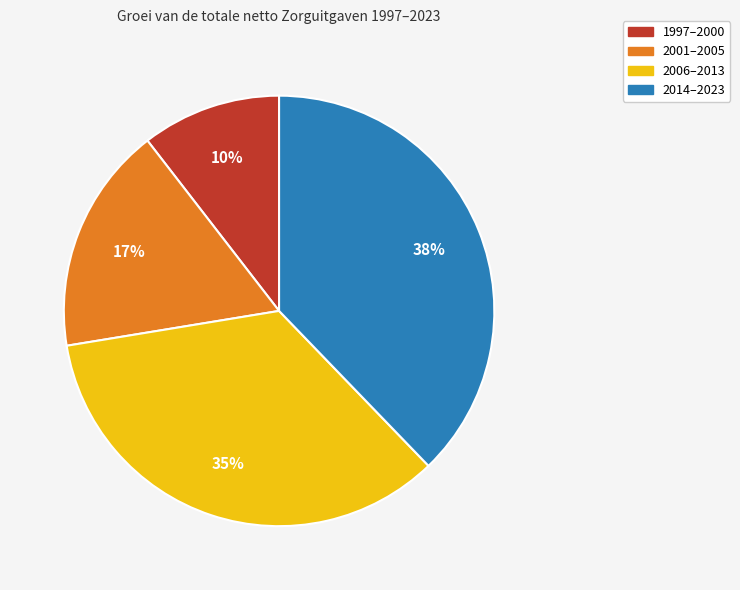

To the nearest percent, what is the average slice percentage?

25%